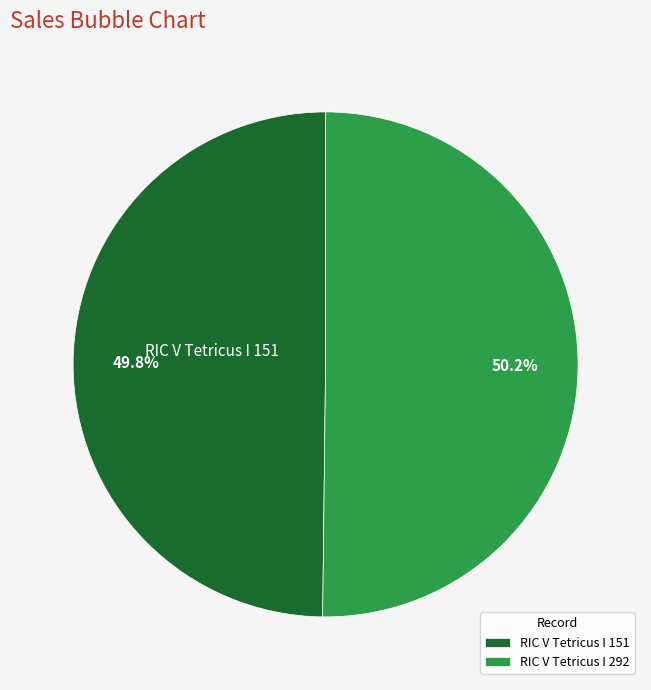

Combined, do RIC V Tetricus I 151 and RIC V Tetricus I 292 account for over 50%?

Yes